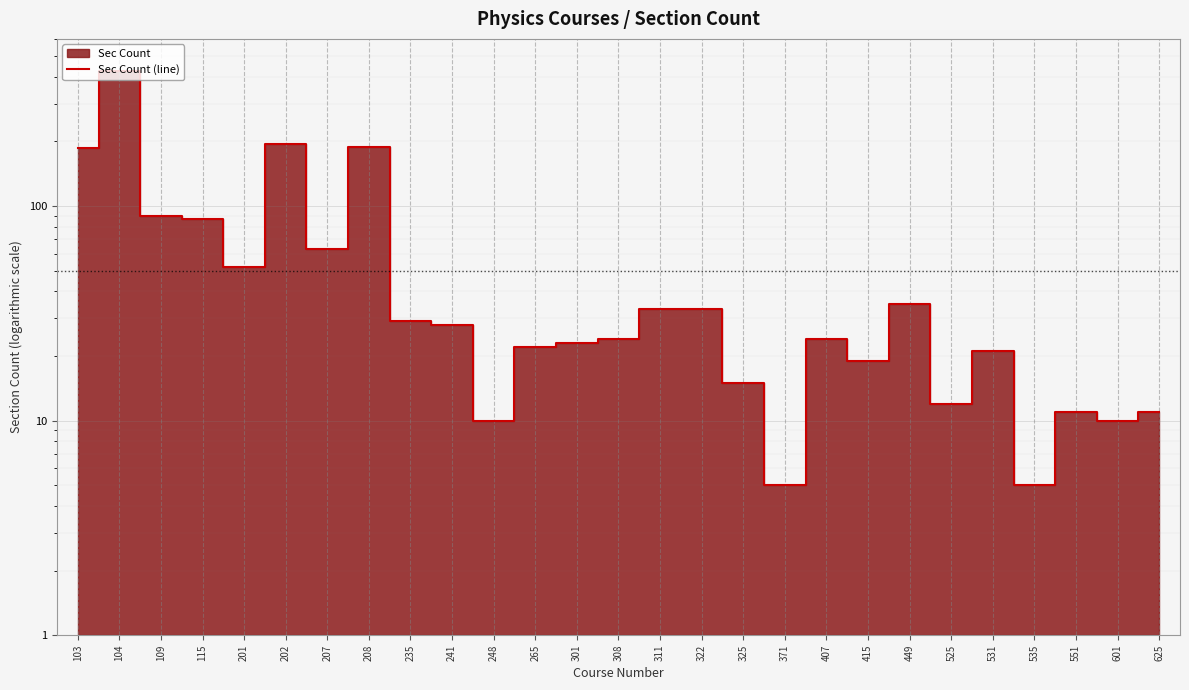

How many categories are shown in the chart?

27